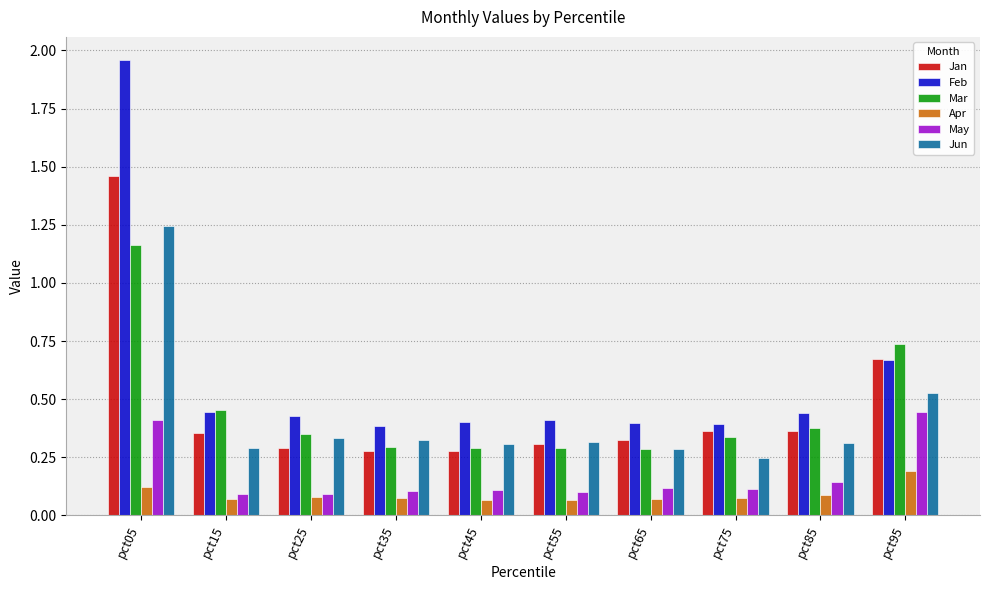

How many groups of bars are there?

10